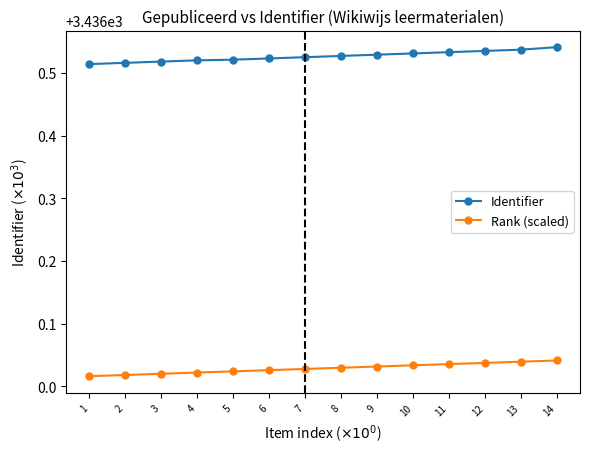

Count the Rank (scaled) values in the range 3436 to 3437.

14